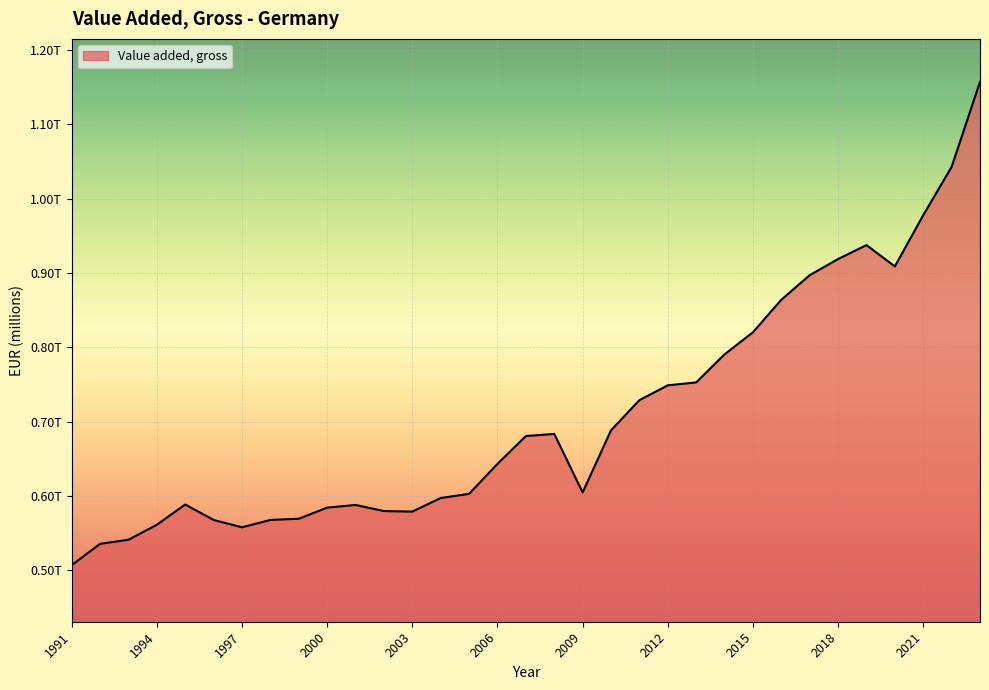

List the labels in order of value, largest first.

2023, 2022, 2021, 2019, 2018, 2020, 2017, 2016, 2015, 2014, 2013, 2012, 2011, 2010, 2008, 2007, 2006, 2009, 2005, 2004, 1995, 2001, 2000, 2002, 2003, 1999, 1998, 1996, 1994, 1997, 1993, 1992, 1991